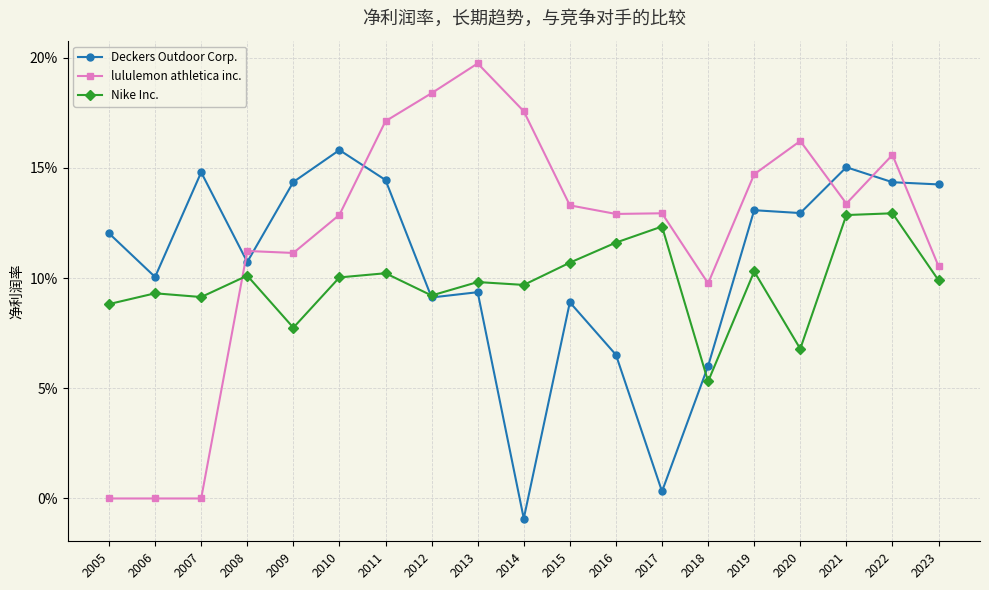

Reading left to right, list all the values displayed in this chart.

Deckers Outdoor Corp.: 2005=0.1	2006=0.1	2007=0.1	2008=0.1	2009=0.1	2010=0.2	2011=0.1	2012=0.1	2013=0.1	2014=-0.0	2015=0.1	2016=0.1	2017=0.0	2018=0.1	2019=0.1	2020=0.1	2021=0.2	2022=0.1	2023=0.1
lululemon athletica inc.: 2005=0.0	2006=0.0	2007=0.0	2008=0.1	2009=0.1	2010=0.1	2011=0.2	2012=0.2	2013=0.2	2014=0.2	2015=0.1	2016=0.1	2017=0.1	2018=0.1	2019=0.1	2020=0.2	2021=0.1	2022=0.2	2023=0.1
Nike Inc.: 2005=0.1	2006=0.1	2007=0.1	2008=0.1	2009=0.1	2010=0.1	2011=0.1	2012=0.1	2013=0.1	2014=0.1	2015=0.1	2016=0.1	2017=0.1	2018=0.1	2019=0.1	2020=0.1	2021=0.1	2022=0.1	2023=0.1